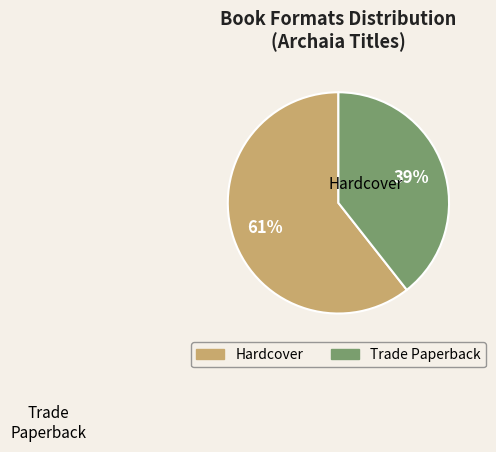

Is the sum of Hardcover and Trade Paperback greater than half?

Yes